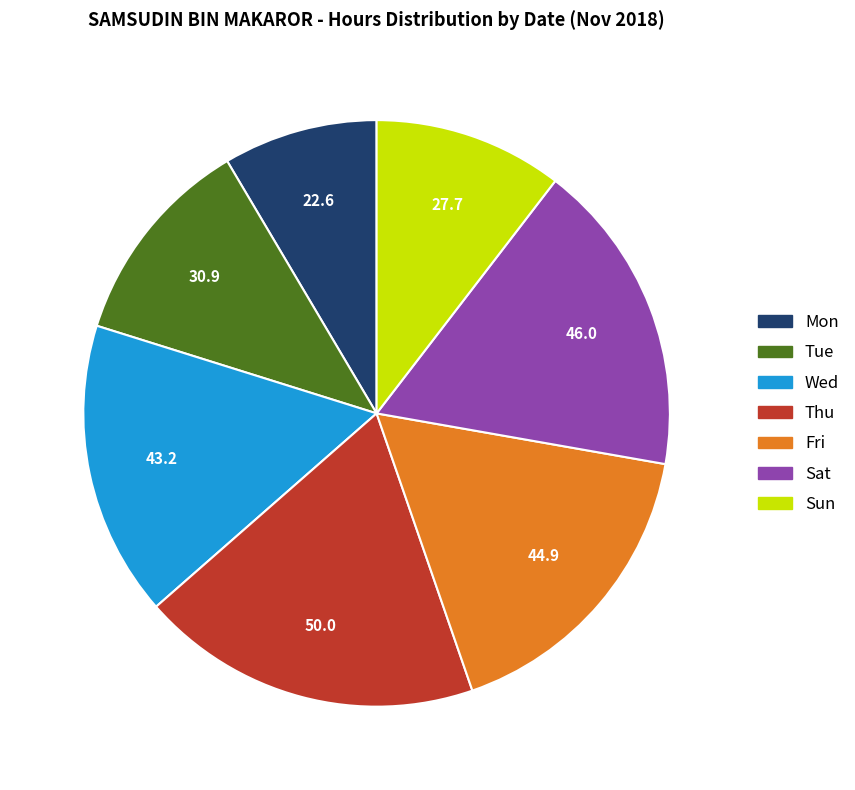

Which category has the biggest portion of the pie?

Thu